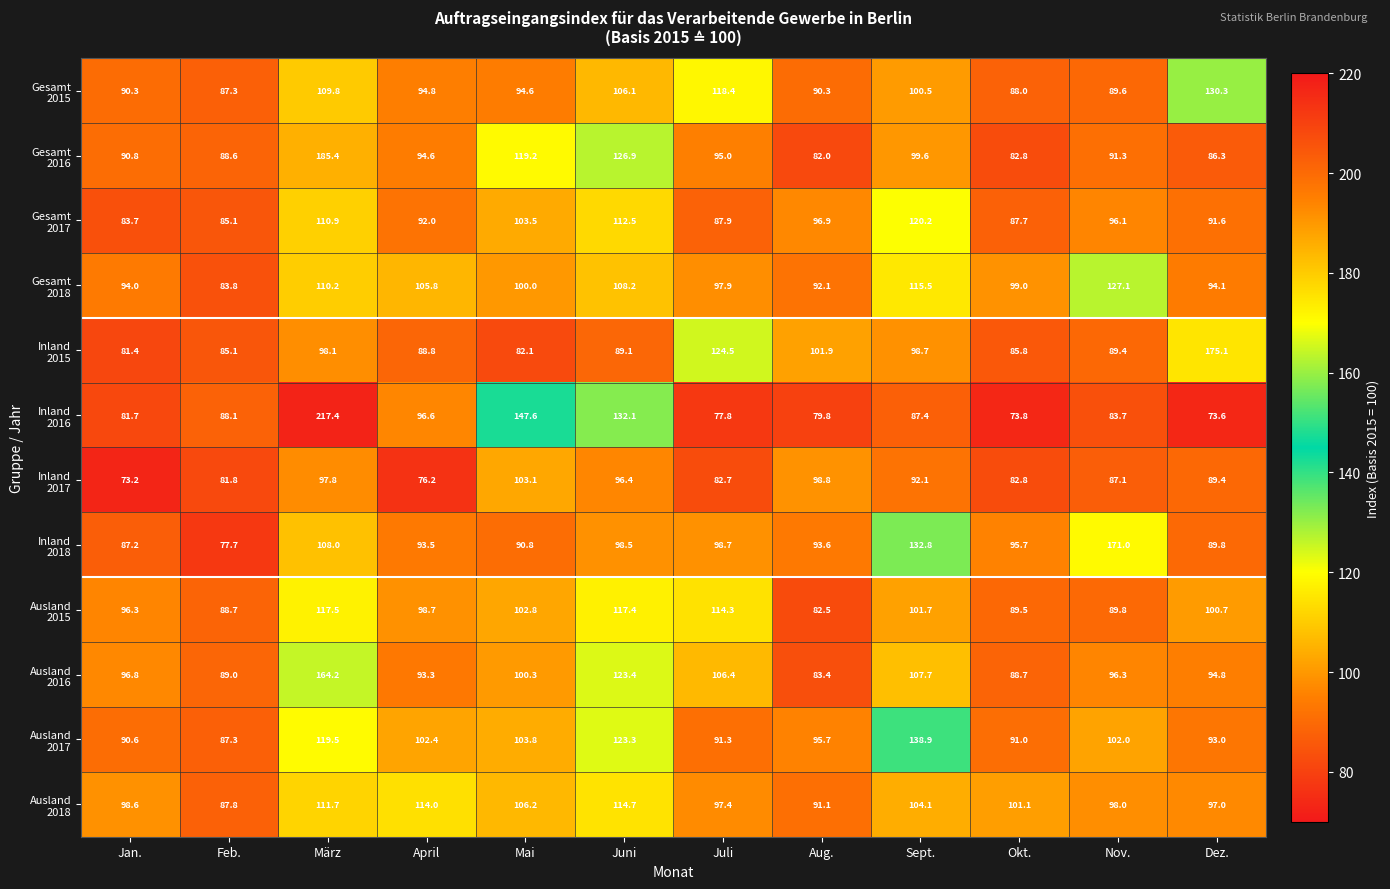

At which category is the sum across all series the highest?

März